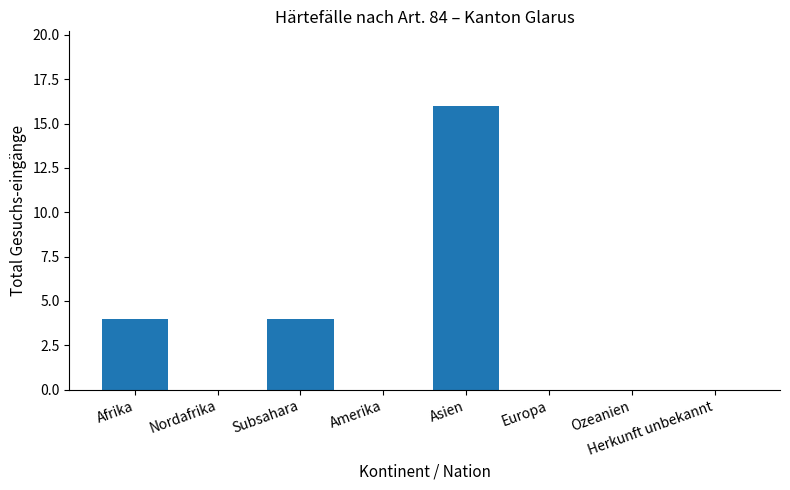

What is the sum of all values?

24